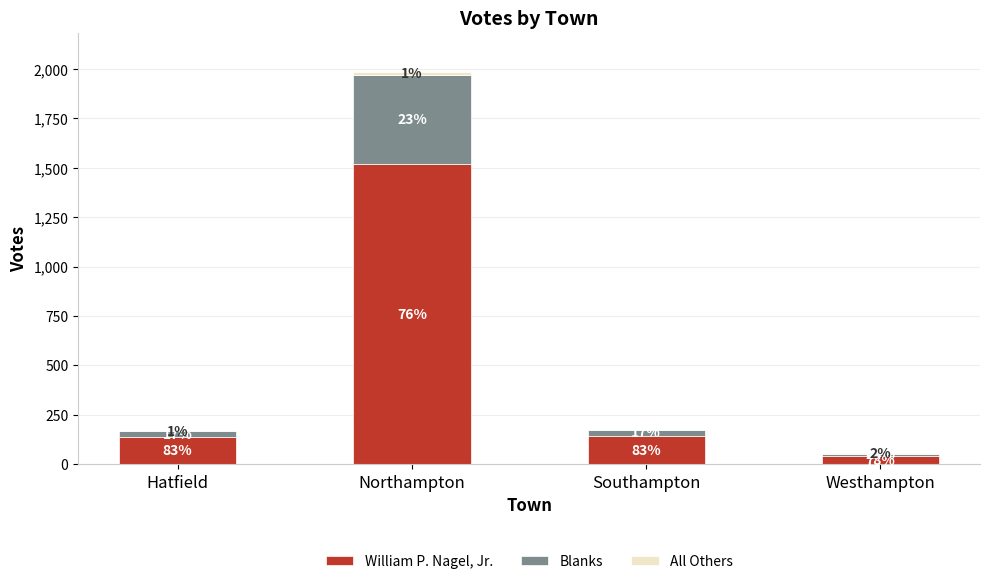

Does the chart contain stacked bars?

Yes